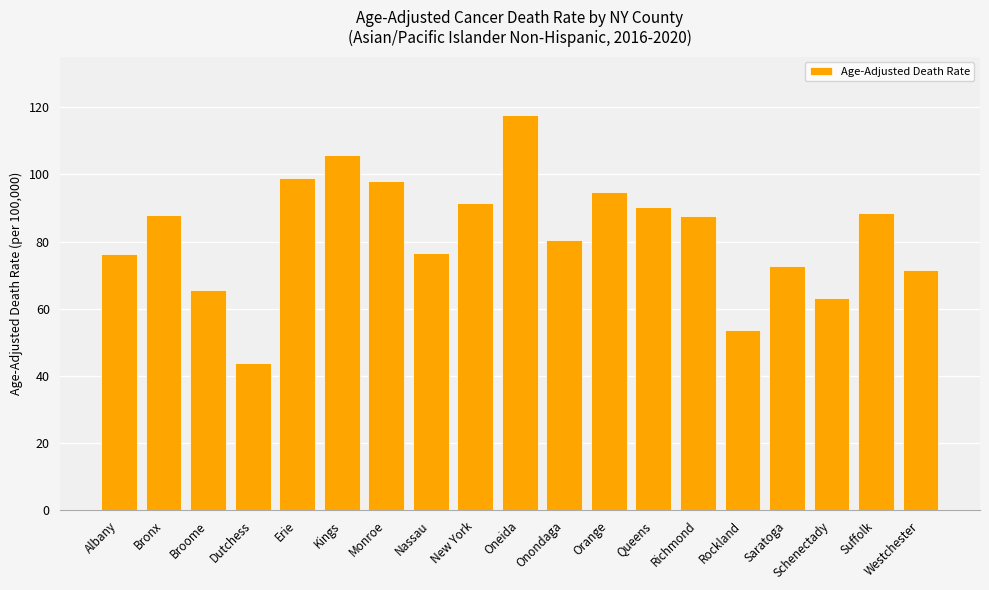

What is the average value?

82.3